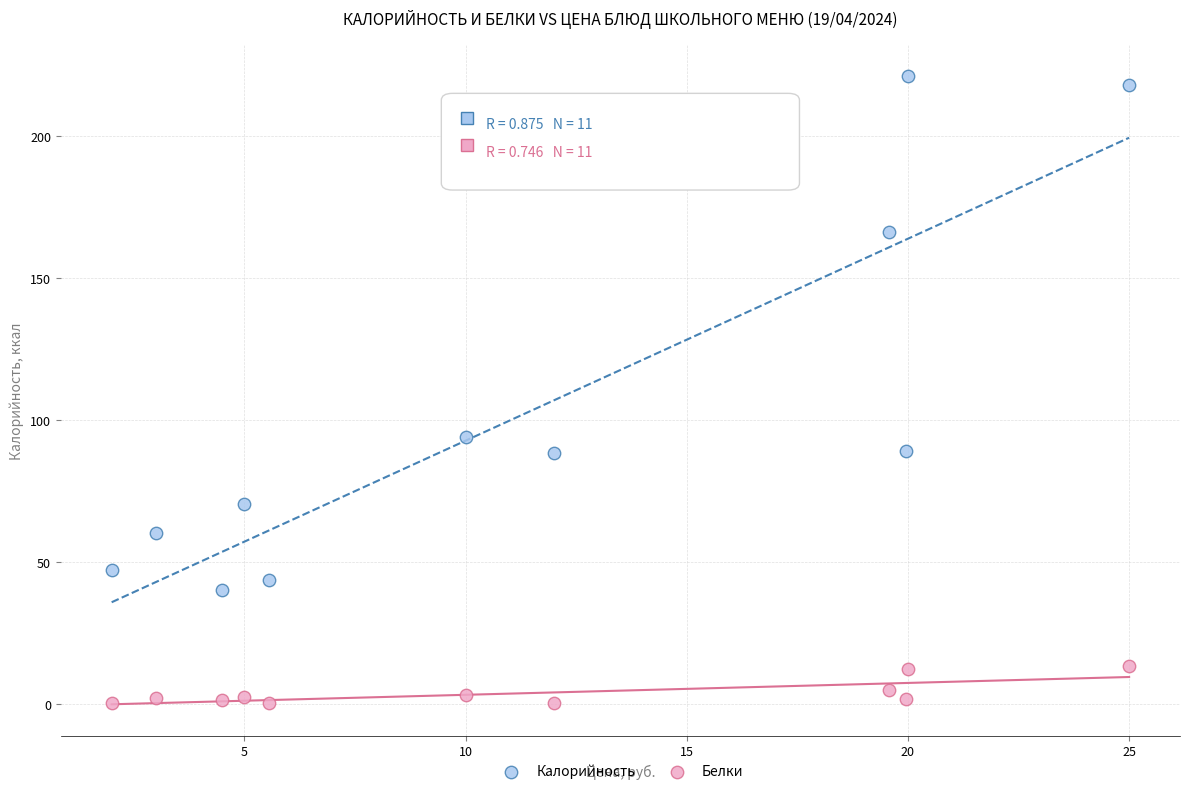

Across all data points, what is the range of Y values (max minus min)?

220.8